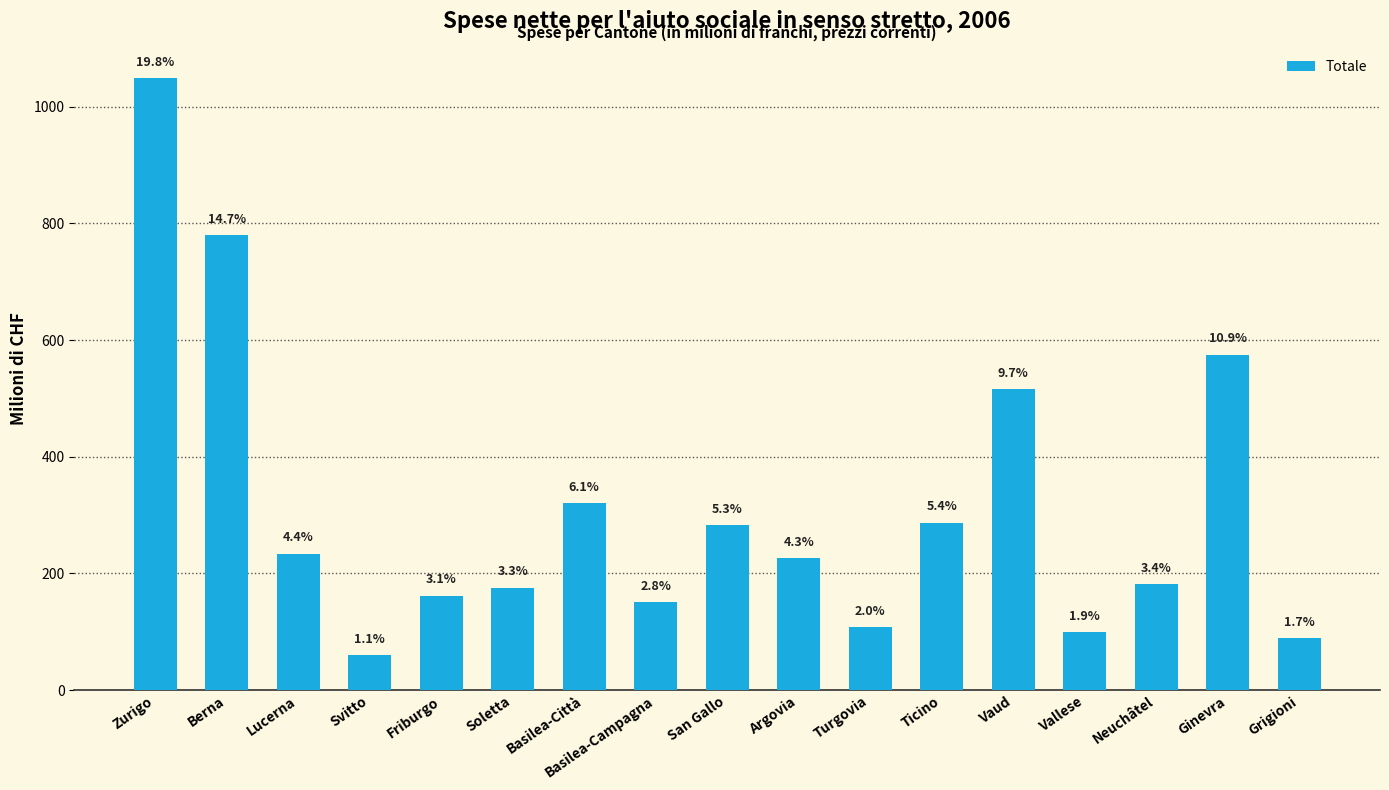

Reading left to right, what are all the values shown in this chart?

Zurigo=1049.2	Berna=779.9	Lucerna=233.7	Svitto=60.5	Friburgo=161.7	Soletta=175.7	Basilea-Città=320.5	Basilea-Campagna=150.4	San Gallo=282.5	Argovia=226.7	Turgovia=107.6	Ticino=286.9	Vaud=515.5	Vallese=98.7	Neuchâtel=181.4	Ginevra=575.1	Grigioni=88.7